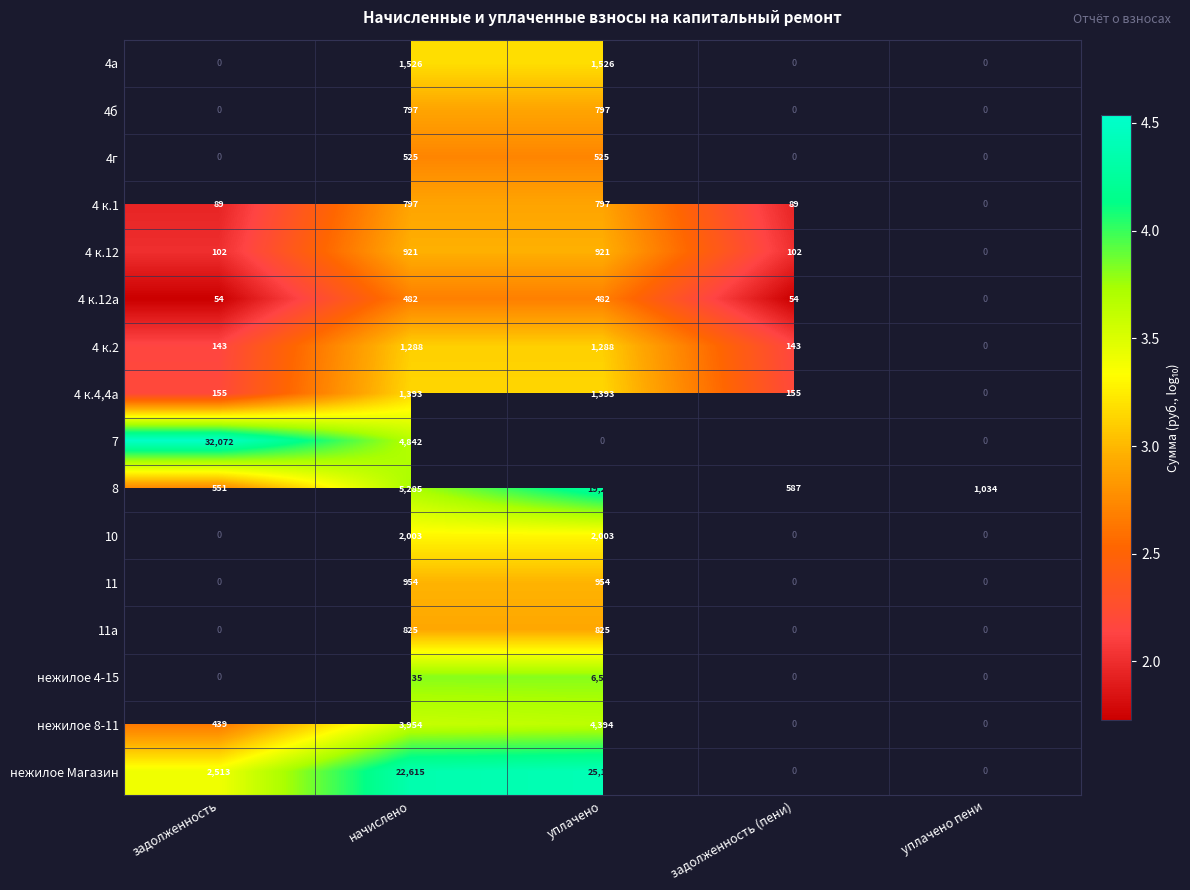

What is the difference between the highest and lowest values at начислено?

22133